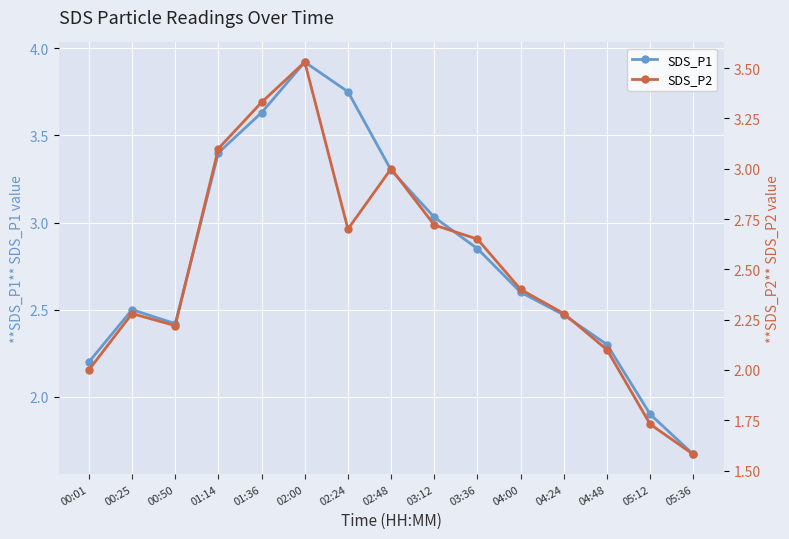

True or false: SDS_P1 has a value of 3.9 at 02:00.

True